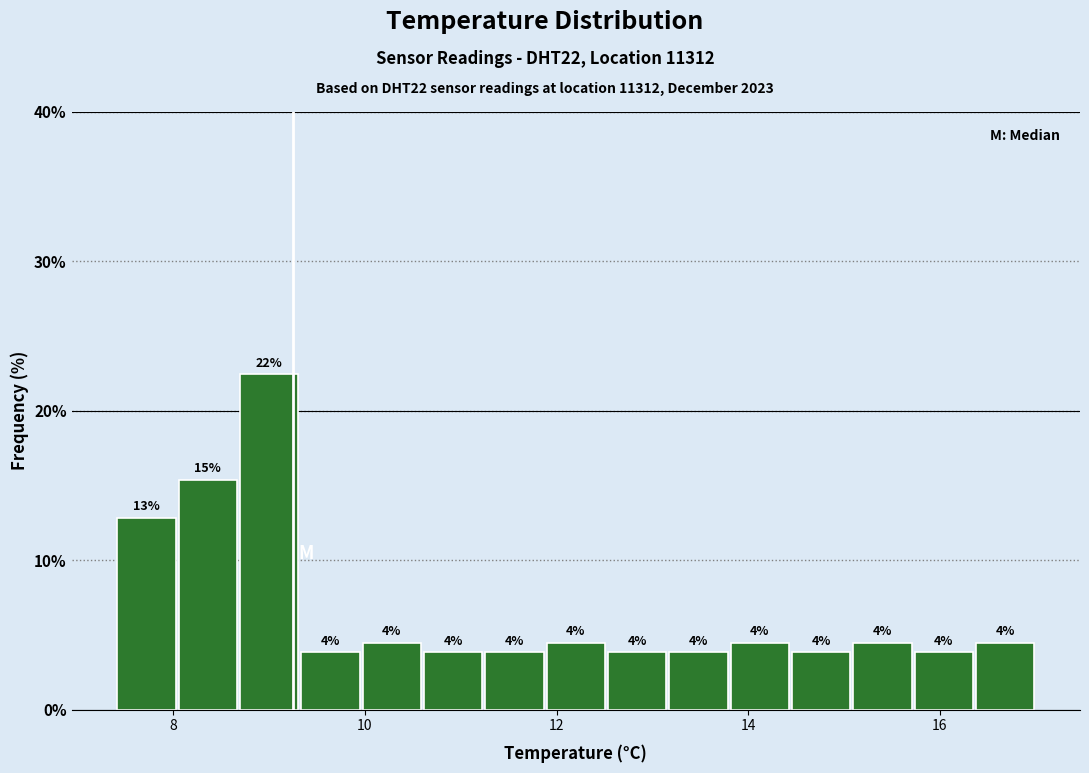

Around what value on the x-axis is the tallest bar? Give the approximate position of its centre, as read against the axis.

9.0